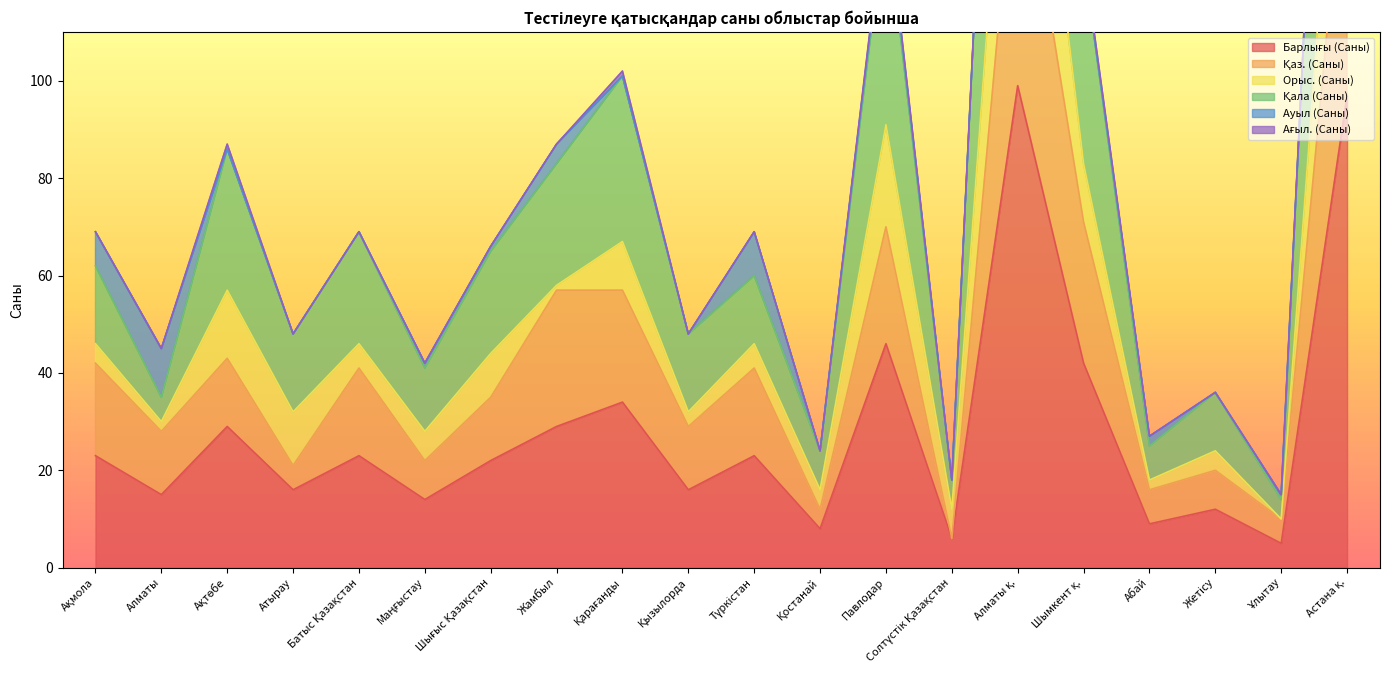

What is the difference between the Қаз. (Саны) values at Павлодар and Түркістан?

29